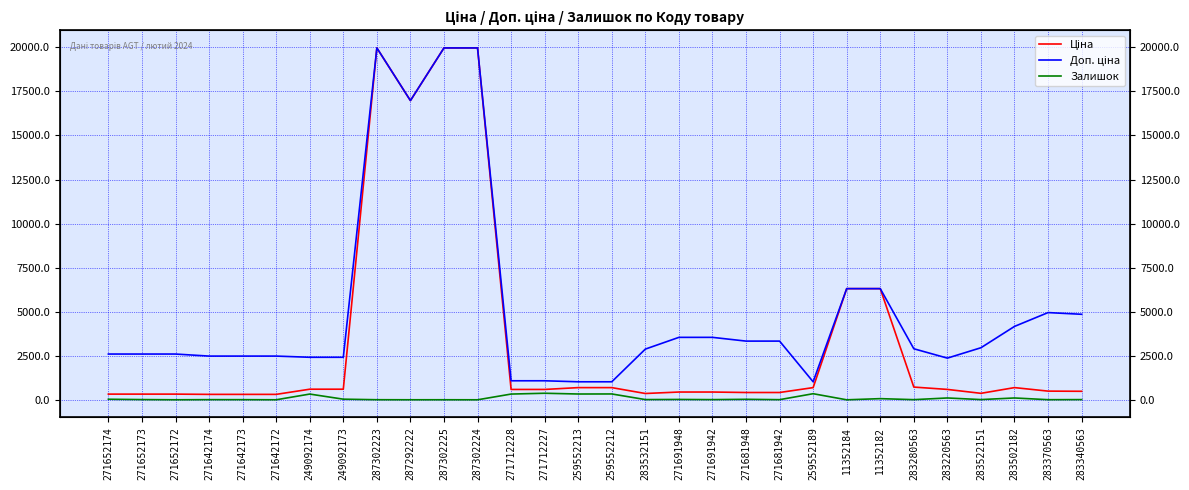

What is the difference between the second highest and minimum values in the Ціна series?

19653.9